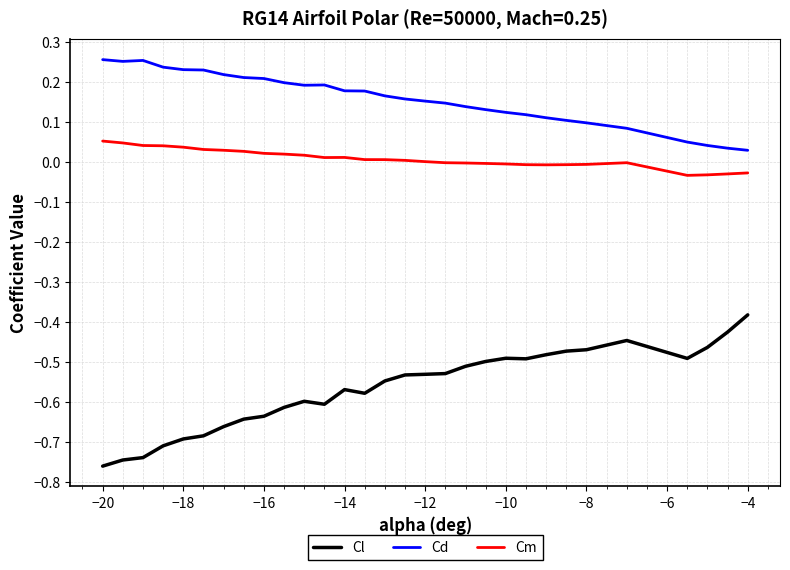

True or false: Cd and Cm cross at least once.

False